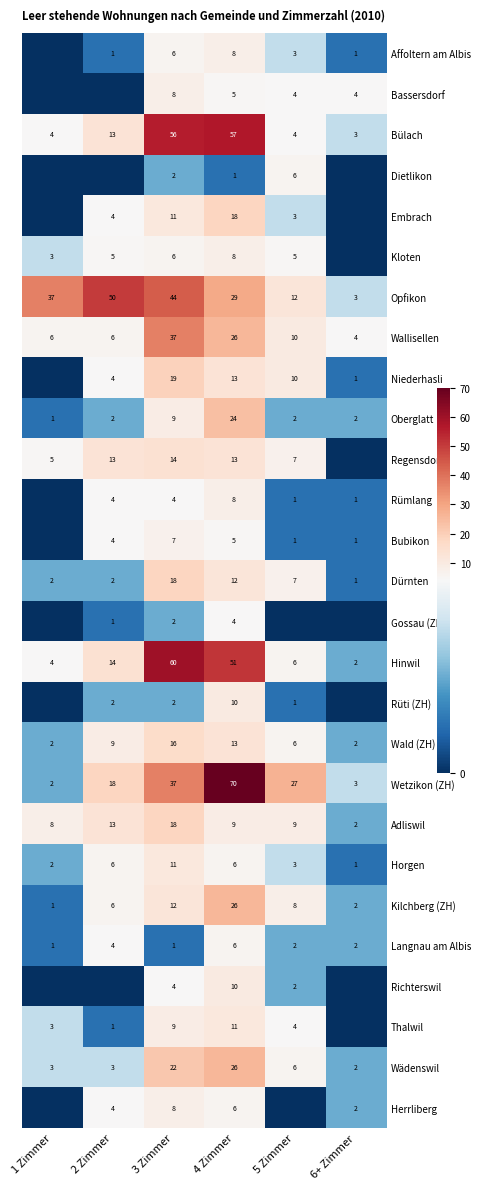

The value of Bülach at 6+ Zimmer is 3. True or false?

True